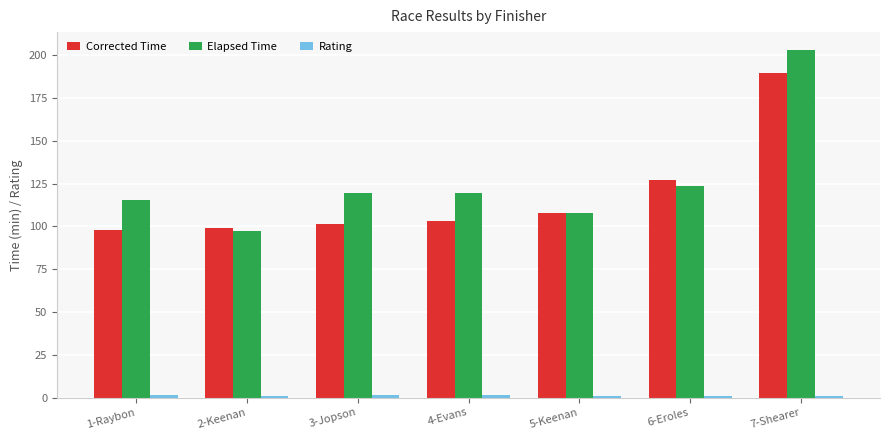

Which series has the largest range (max minus min)?

Elapsed Time